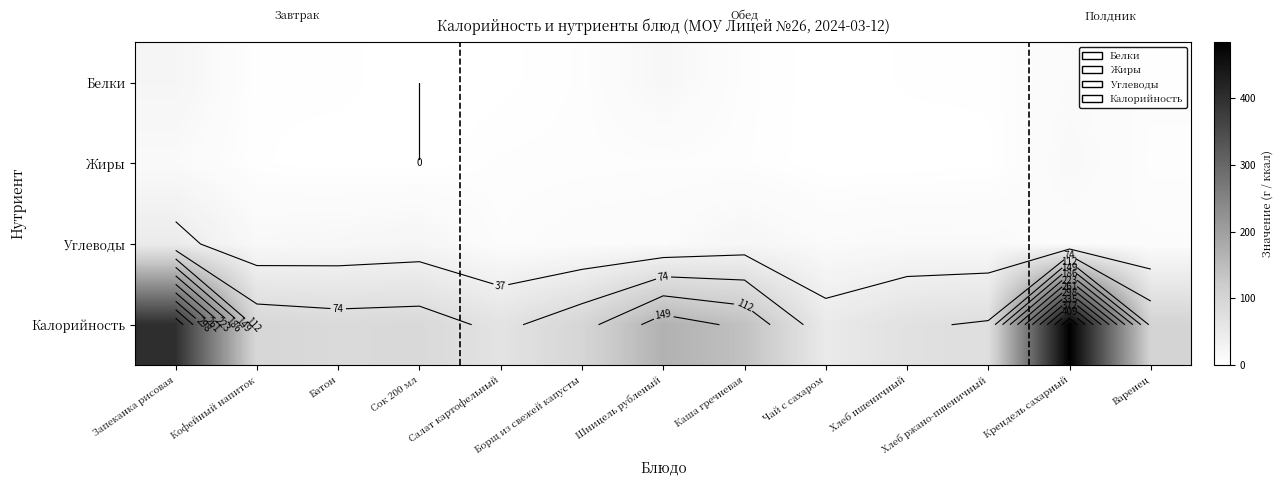

At which category is the sum across all series the highest?

Крендель сахарный